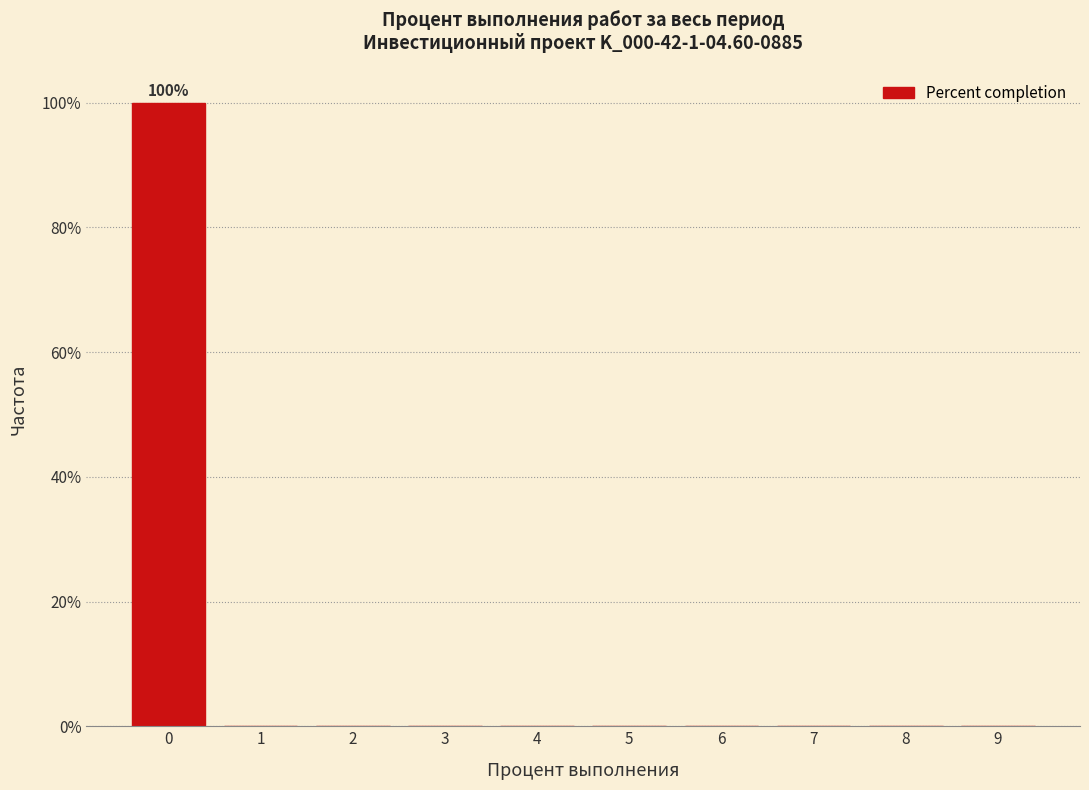

Which range on the x-axis has the tallest bar?

-0.5 to 0.5